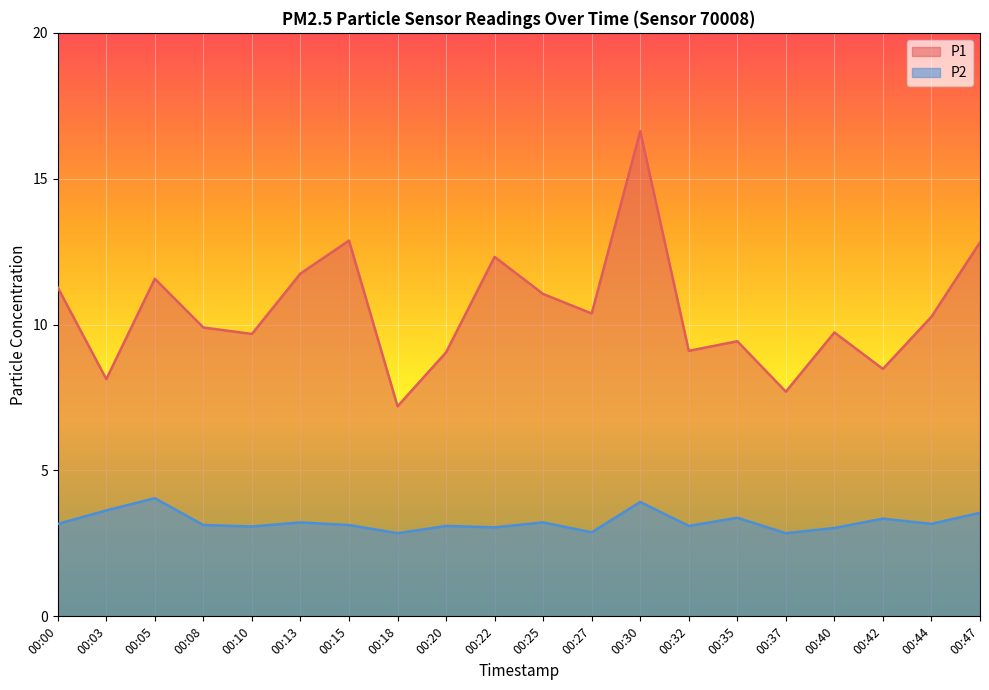

What value does the P2 series have at 00:35?

3.4